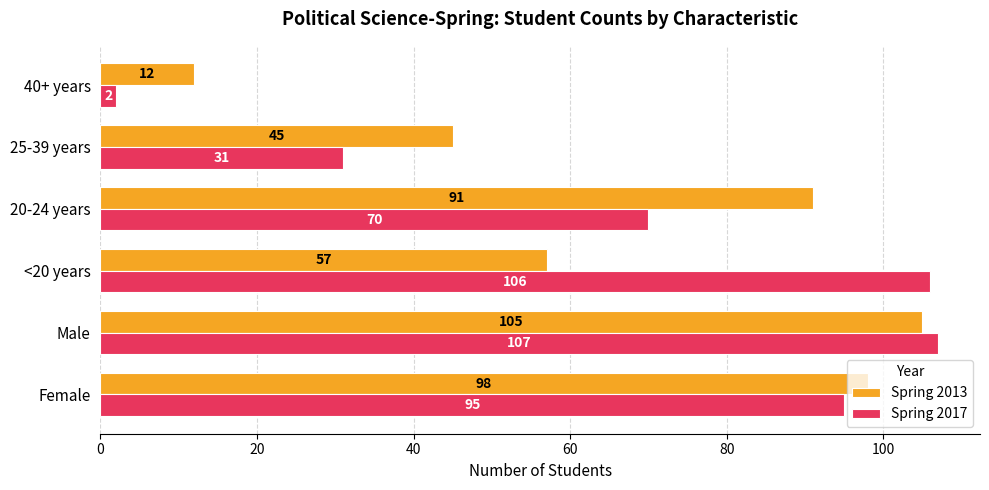

Which category has the highest value across all series?

Male